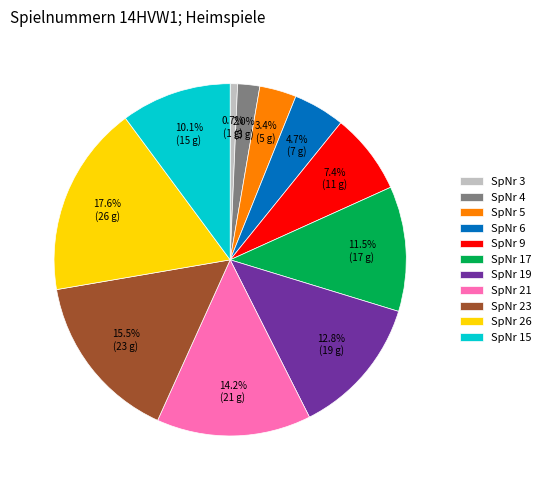

Is there any slice that represents more than half of the pie?

No